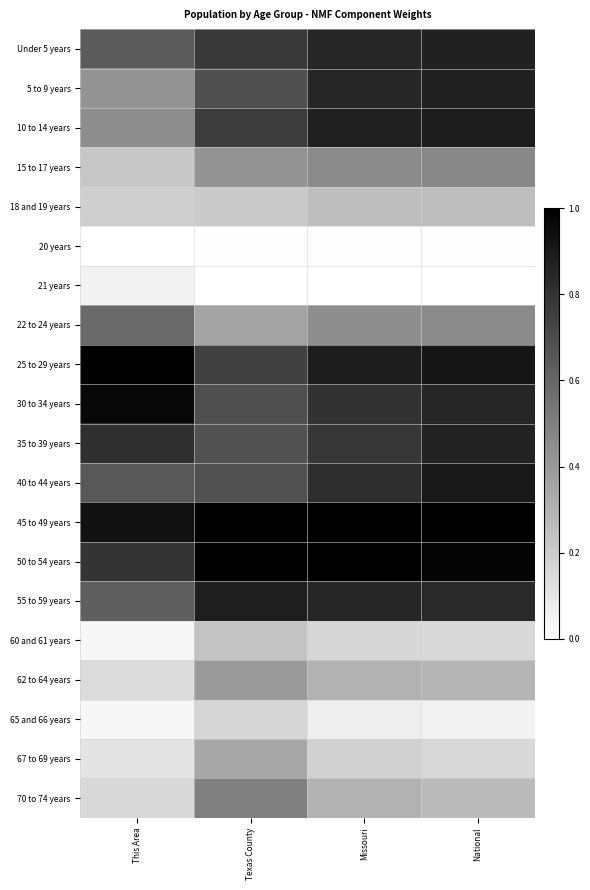

Reading left to right, list all the values displayed in this chart.

Under 5 years: This Area=0.6	Texas County=0.8	Missouri=0.8	National=0.9
5 to 9 years: This Area=0.4	Texas County=0.7	Missouri=0.8	National=0.9
10 to 14 years: This Area=0.4	Texas County=0.8	Missouri=0.9	National=0.9
15 to 17 years: This Area=0.2	Texas County=0.4	Missouri=0.5	National=0.5
18 and 19 years: This Area=0.2	Texas County=0.2	Missouri=0.3	National=0.3
20 years: This Area=0.0	Texas County=0.0	Missouri=0.0	National=0.0
21 years: This Area=0.1	Texas County=0.0	Missouri=0.0	National=0.0
22 to 24 years: This Area=0.6	Texas County=0.4	Missouri=0.4	National=0.5
25 to 29 years: This Area=1.0	Texas County=0.7	Missouri=0.9	National=0.9
30 to 34 years: This Area=1.0	Texas County=0.7	Missouri=0.8	National=0.9
35 to 39 years: This Area=0.8	Texas County=0.7	Missouri=0.8	National=0.9
40 to 44 years: This Area=0.7	Texas County=0.7	Missouri=0.8	National=0.9
45 to 49 years: This Area=0.9	Texas County=1.0	Missouri=1.0	National=1.0
50 to 54 years: This Area=0.8	Texas County=1.0	Missouri=1.0	National=1.0
55 to 59 years: This Area=0.6	Texas County=0.9	Missouri=0.8	National=0.8
60 and 61 years: This Area=0.0	Texas County=0.2	Missouri=0.2	National=0.2
62 to 64 years: This Area=0.1	Texas County=0.4	Missouri=0.3	National=0.3
65 and 66 years: This Area=0.0	Texas County=0.2	Missouri=0.1	National=0.1
67 to 69 years: This Area=0.1	Texas County=0.3	Missouri=0.2	National=0.2
70 to 74 years: This Area=0.2	Texas County=0.5	Missouri=0.3	National=0.3